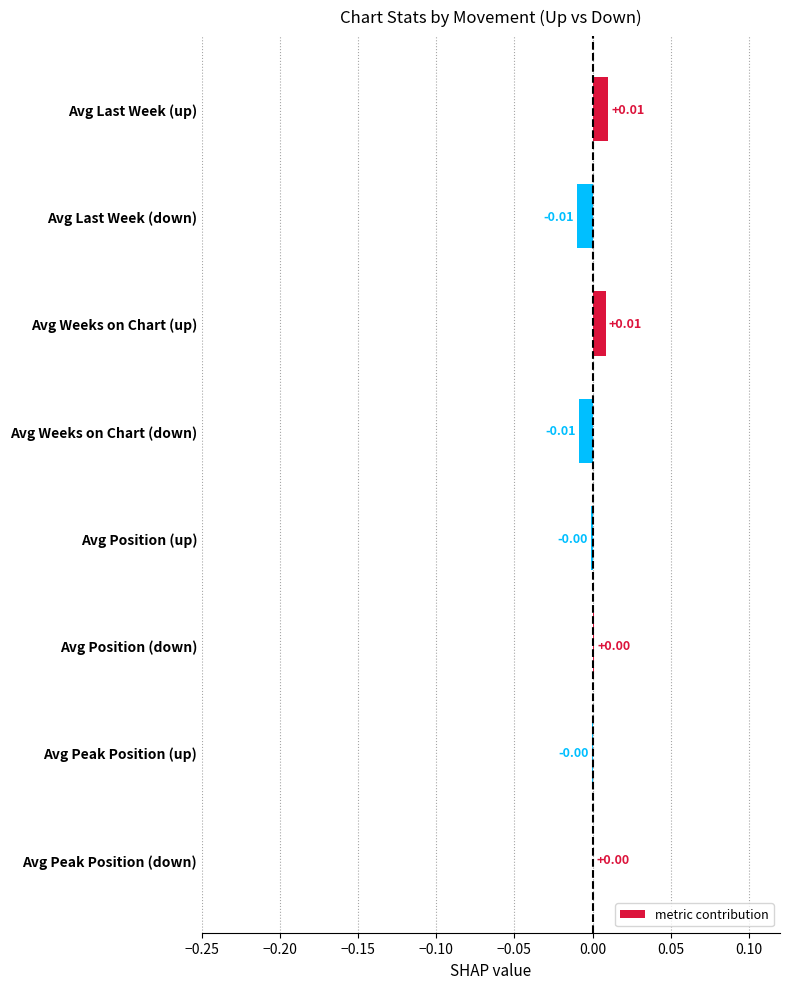

Between Avg Position (down) and Avg Last Week (up), which is larger?

Avg Last Week (up)